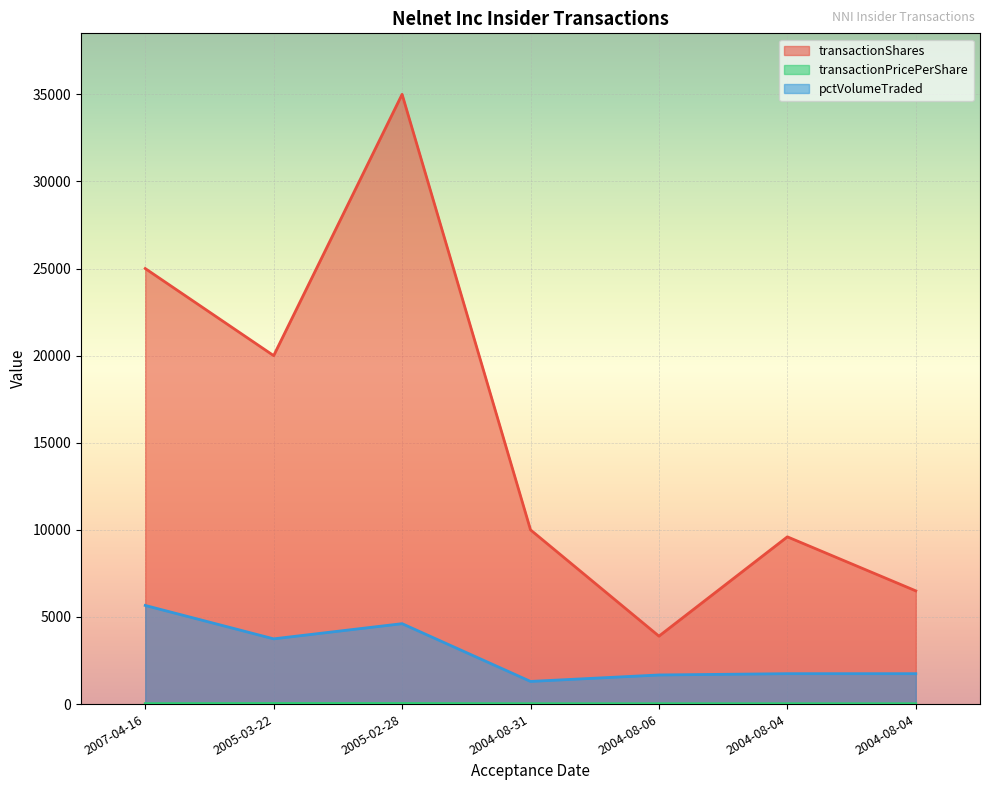

At which label does pctVolumeTraded first exceed 1746?

2007-04-16